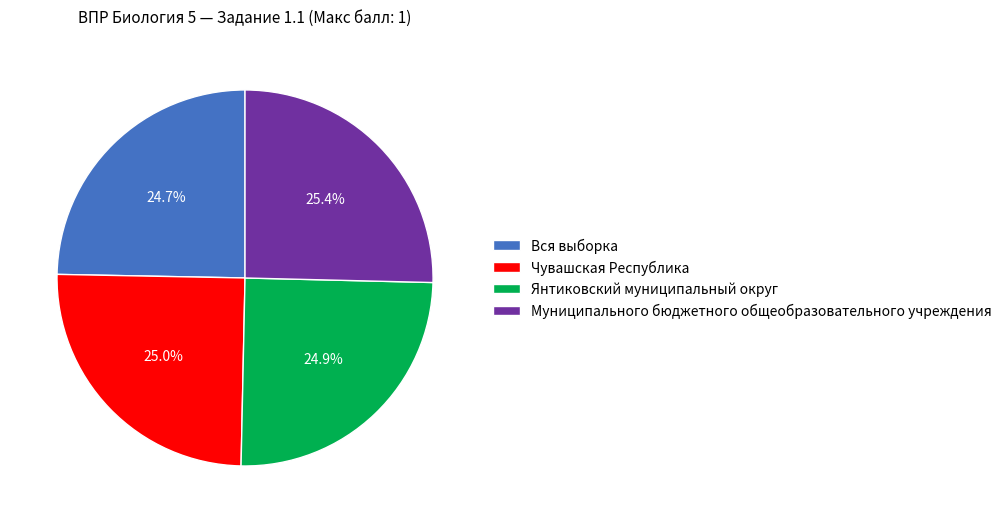

To the nearest percent, what percentage of the pie is Муниципального бюджетного общеобразовательного учреждения?

25%